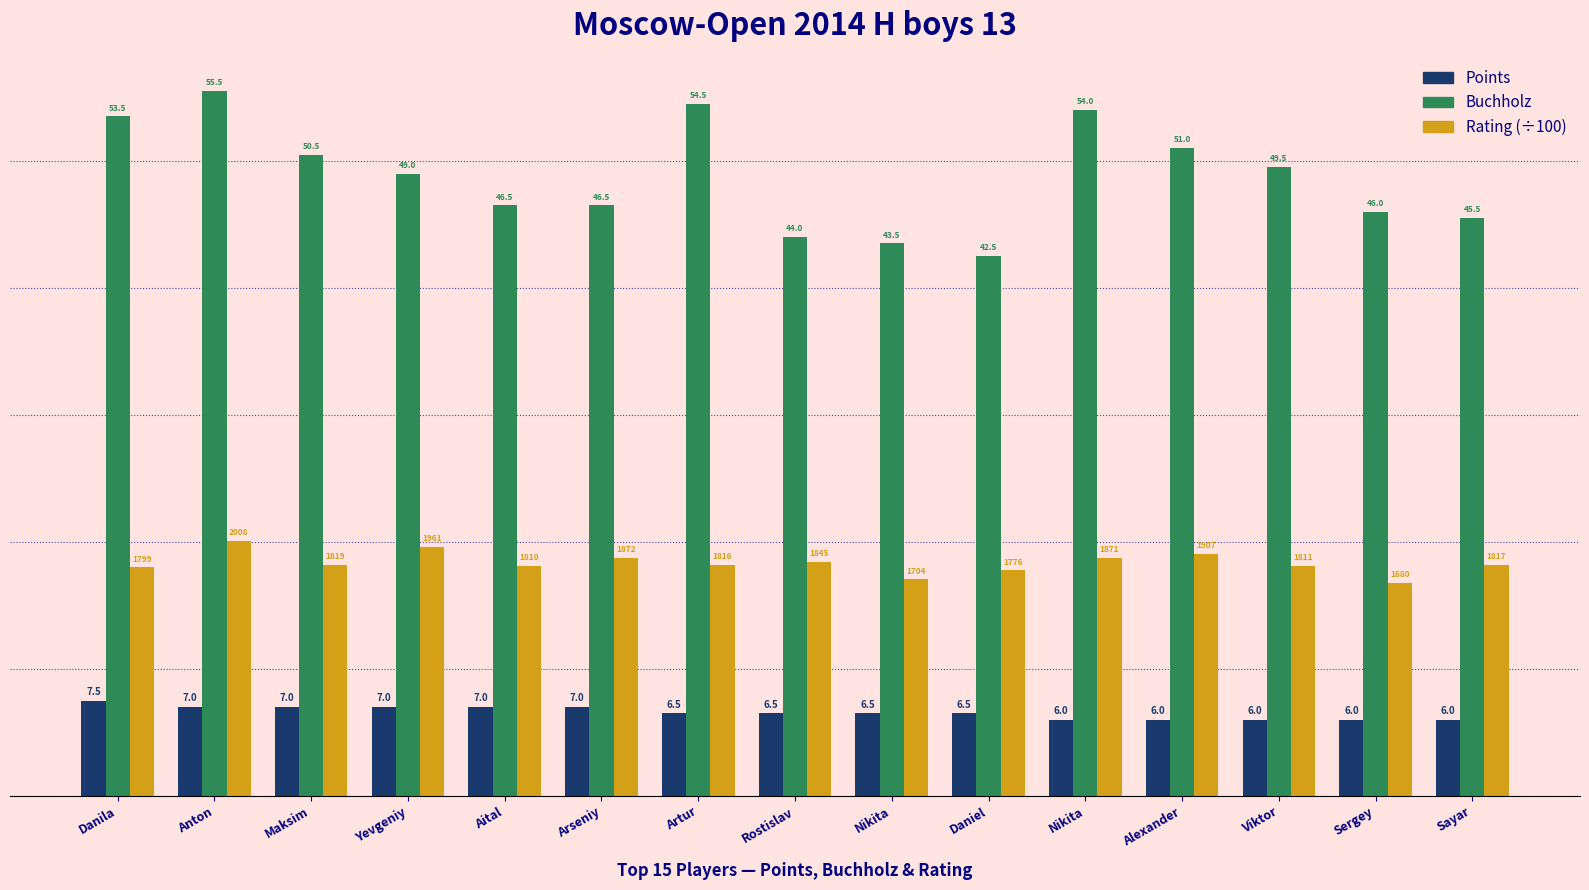

What is the minimum value shown in the chart?

6.0